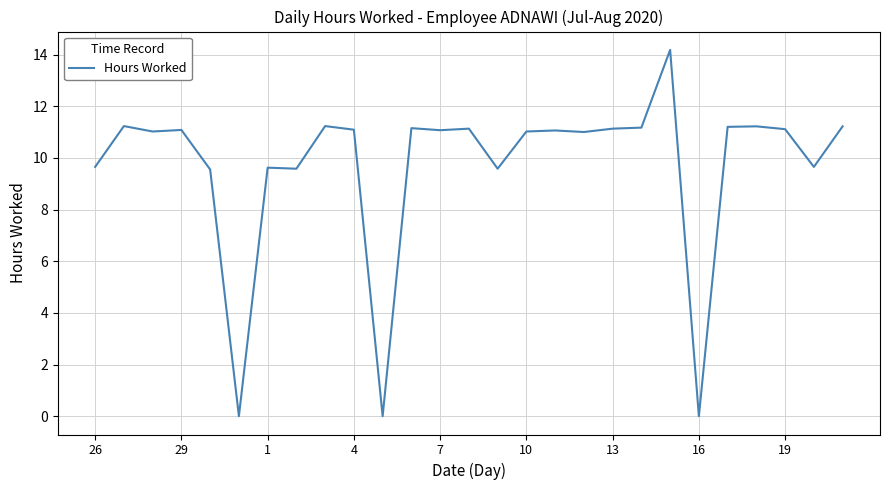

What is the difference between the maximum and minimum values?

14.2